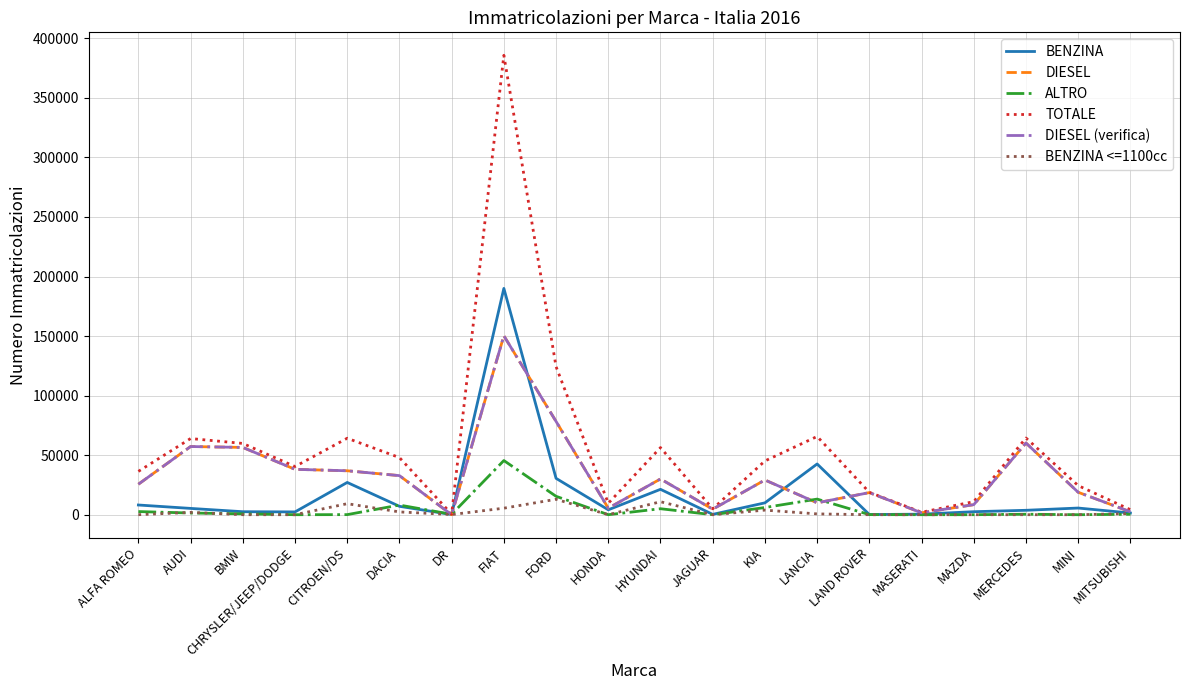

At FIAT, list the series in order from smallest to largest.

BENZINA <=1100cc, ALTRO, DIESEL, DIESEL (verifica), BENZINA, TOTALE